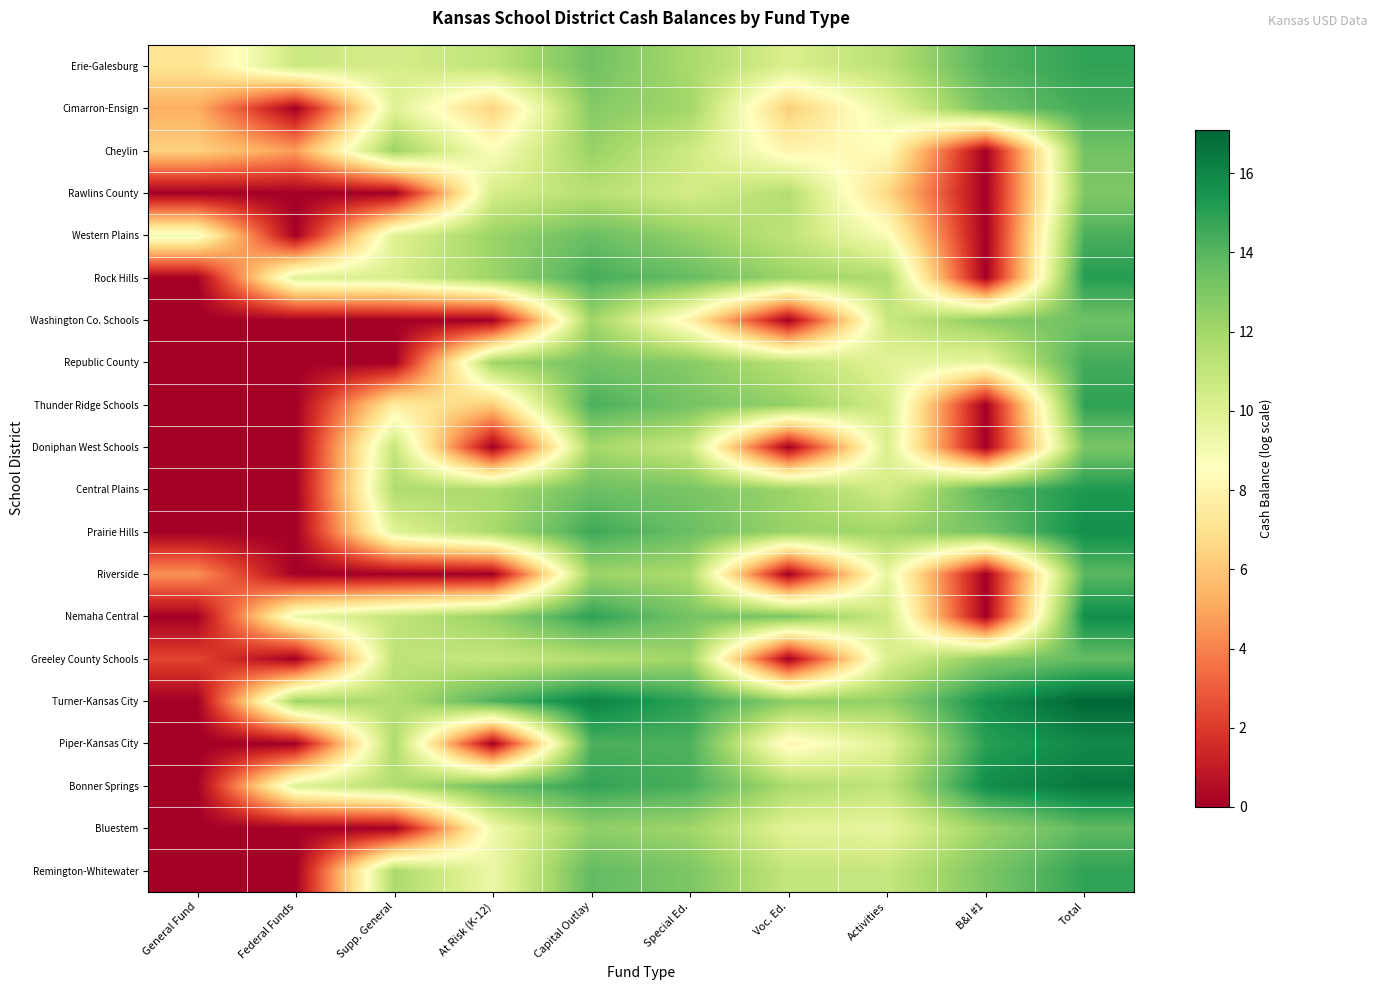

List the series in order of their peak value, highest first.

Turner-Kansas City, Bonner Springs, Piper-Kansas City, Nemaha Central, Prairie Hills, Central Plains, Rock Hills, Thunder Ridge Schools, Remington-Whitewater, Erie-Galesburg, Cimarron-Ensign, Republic County, Western Plains, Riverside, Bluestem, Greeley County Schools, Washington Co. Schools, Cheylin, Doniphan West Schools, Rawlins County